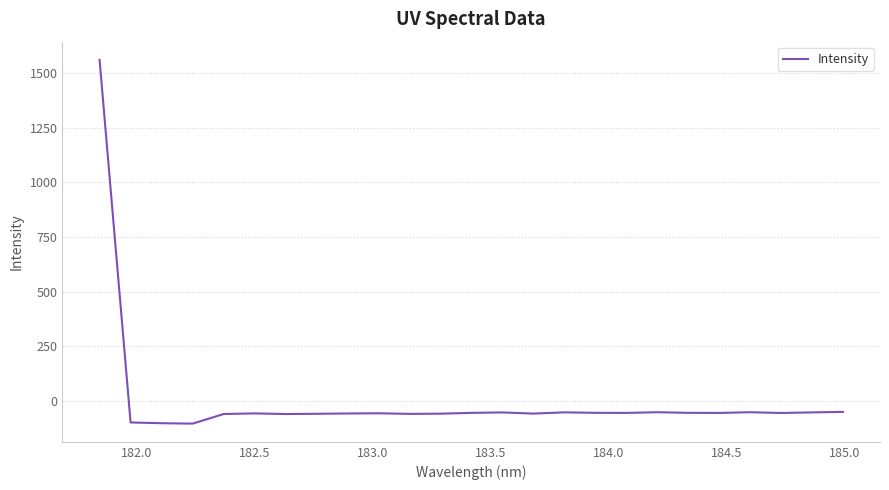

How many values exceed -54?

7